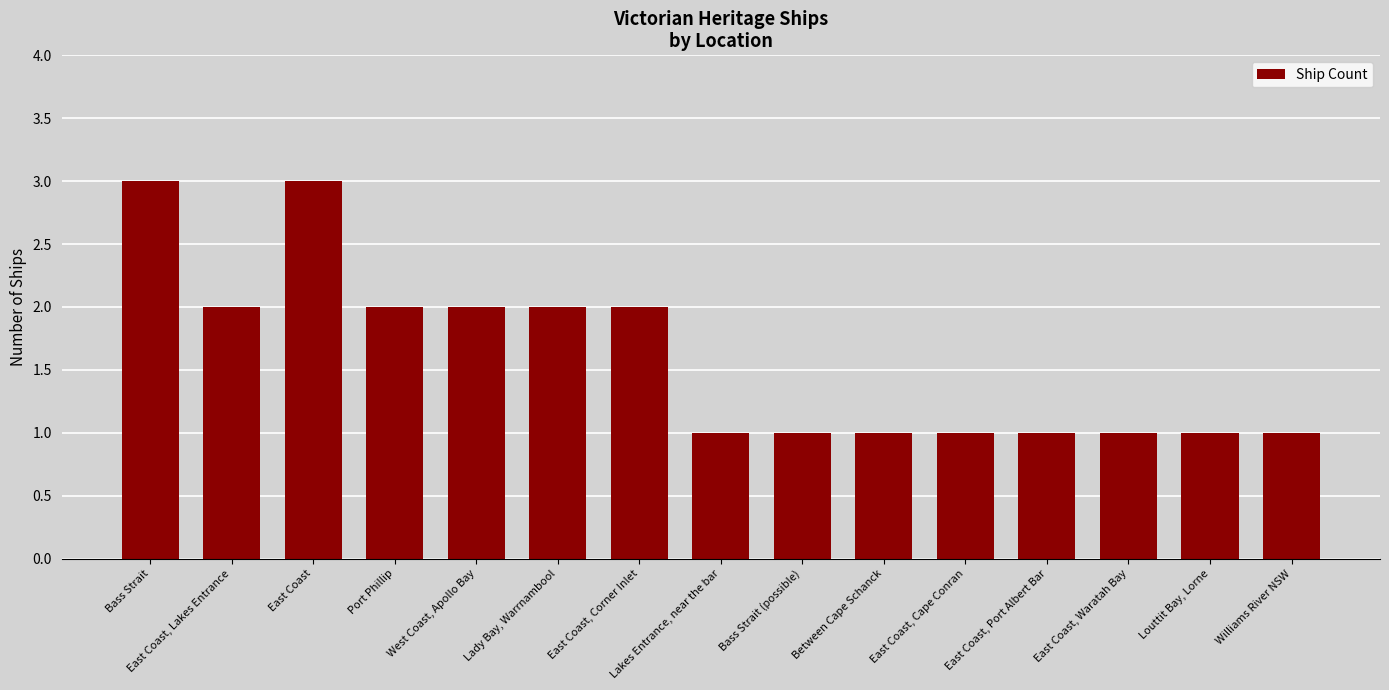

Reading right to left, list all the values displayed in this chart.

1	1	1	1	1	1	1	1	2	2	2	2	3	2	3